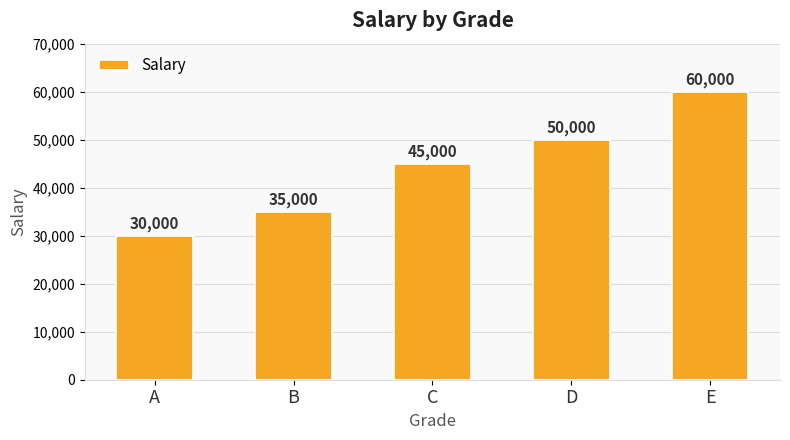

Rank the categories by value from lowest to highest.

A, B, C, D, E